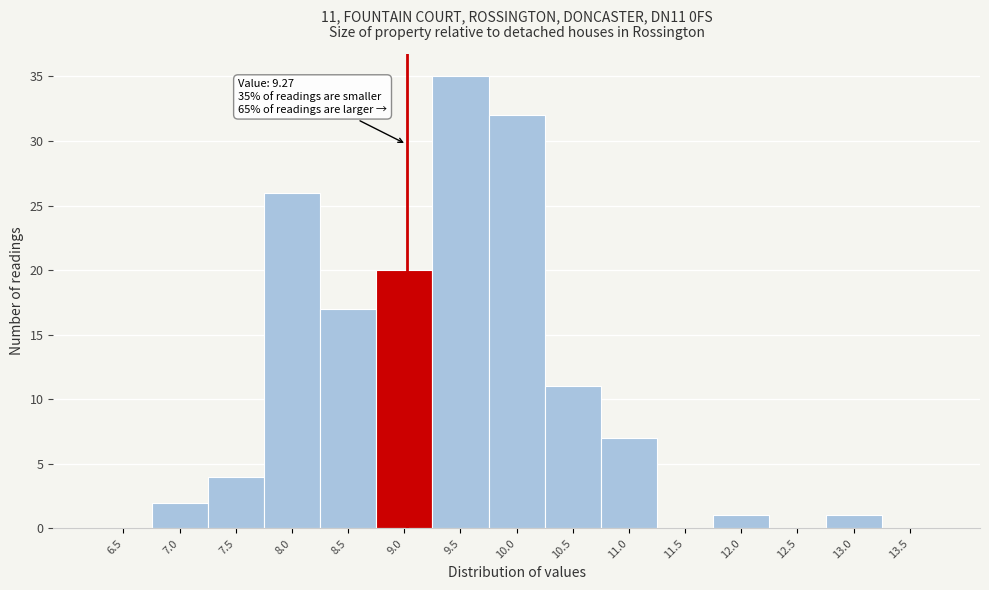

Reading left to right, list all the values displayed in this chart.

6.5=0	7.0=2	7.5=4	8.0=26	8.5=17	9.0=20	9.5=35	10.0=32	10.5=11	11.0=7	11.5=0	12.0=1	12.5=0	13.0=1	13.5=0